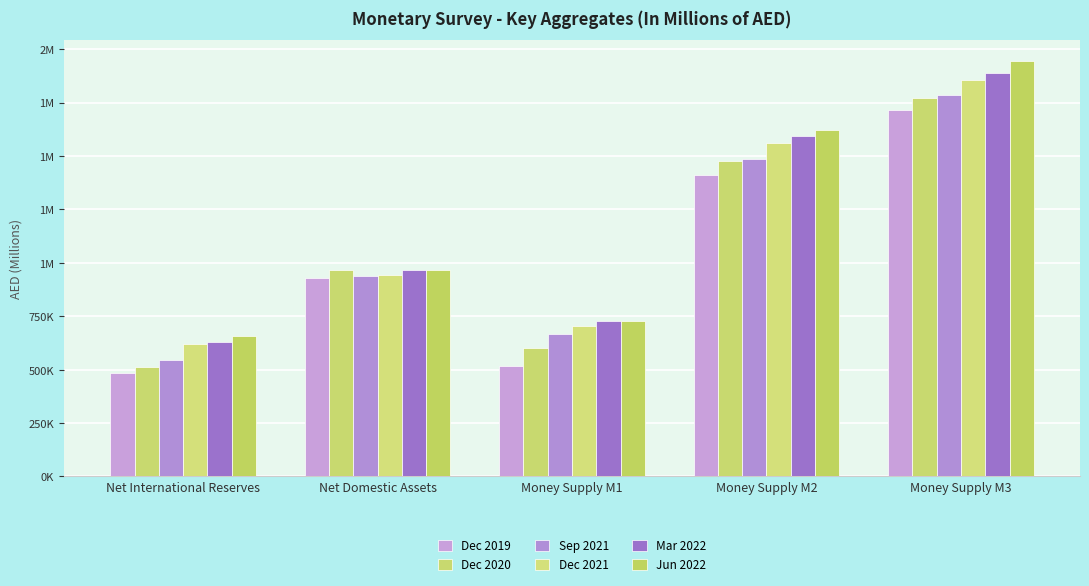

Does the chart contain stacked bars?

No